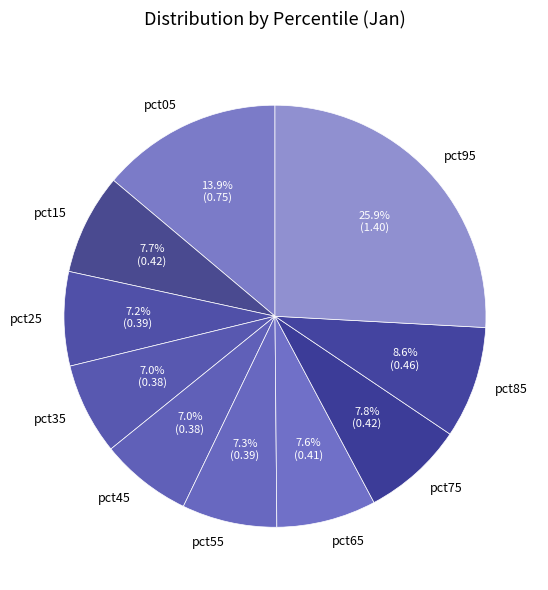

How many slices are in this pie chart?

10